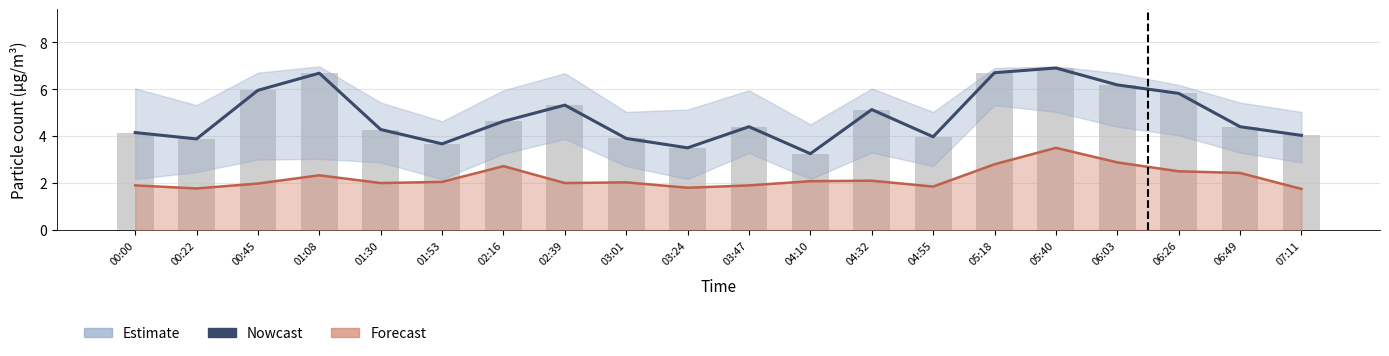

What is the label of the 12th bar from the left?

04:10